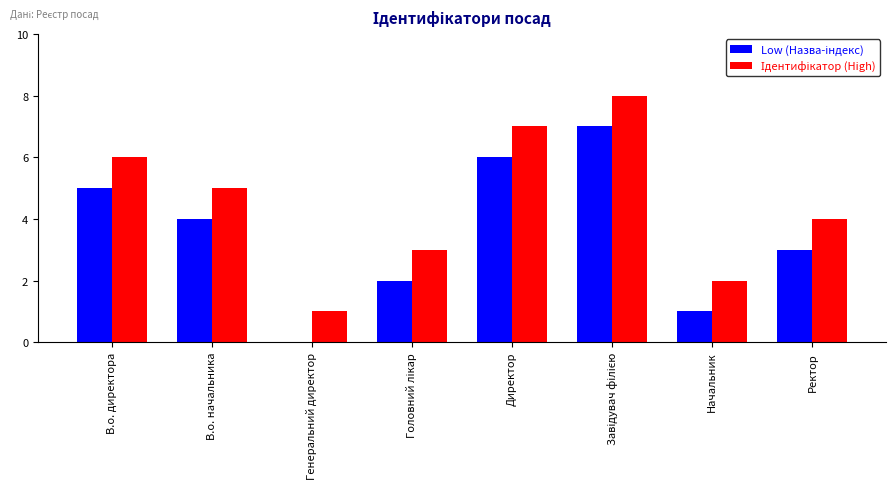

What is the total value across all series at Ректор?

7